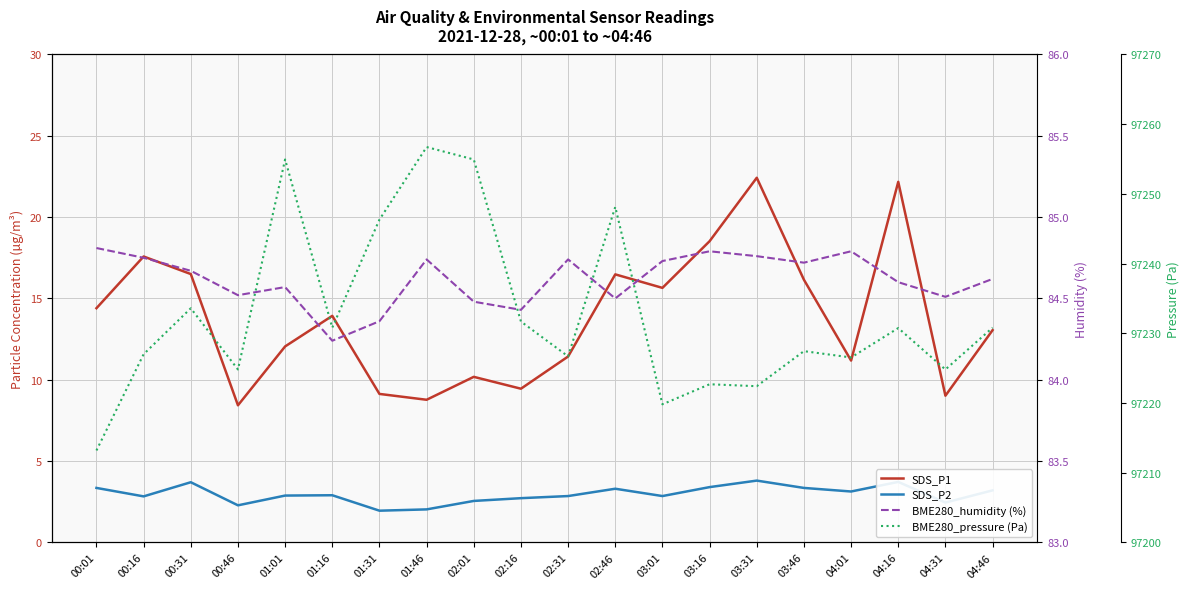

What are all the series names shown in the legend?

SDS_P1, SDS_P2, BME280_humidity (%), BME280_pressure (Pa)